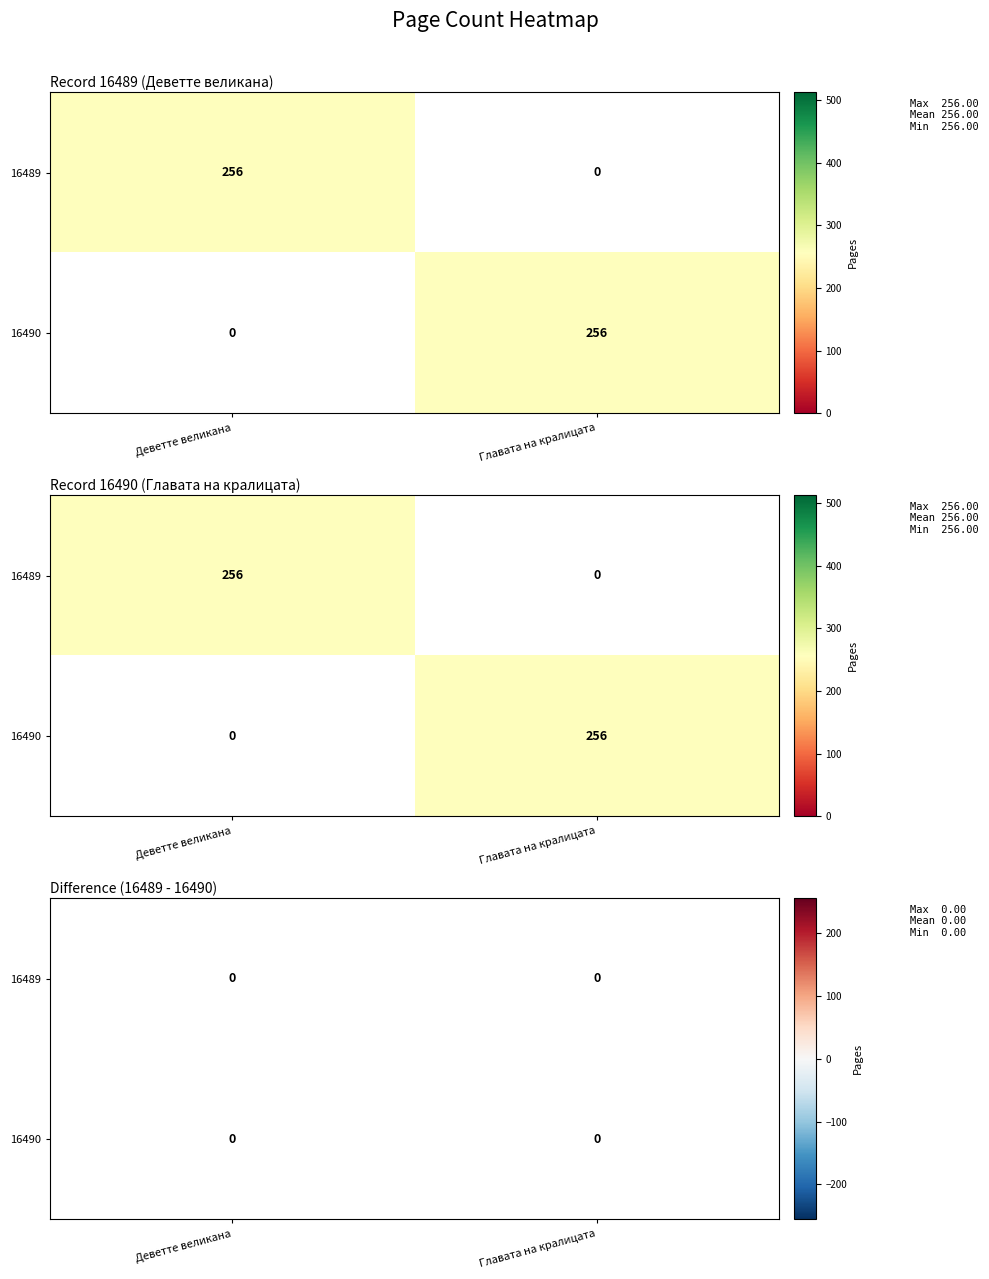

Which label corresponds to the smallest value in the chart?

Главата на кралицата